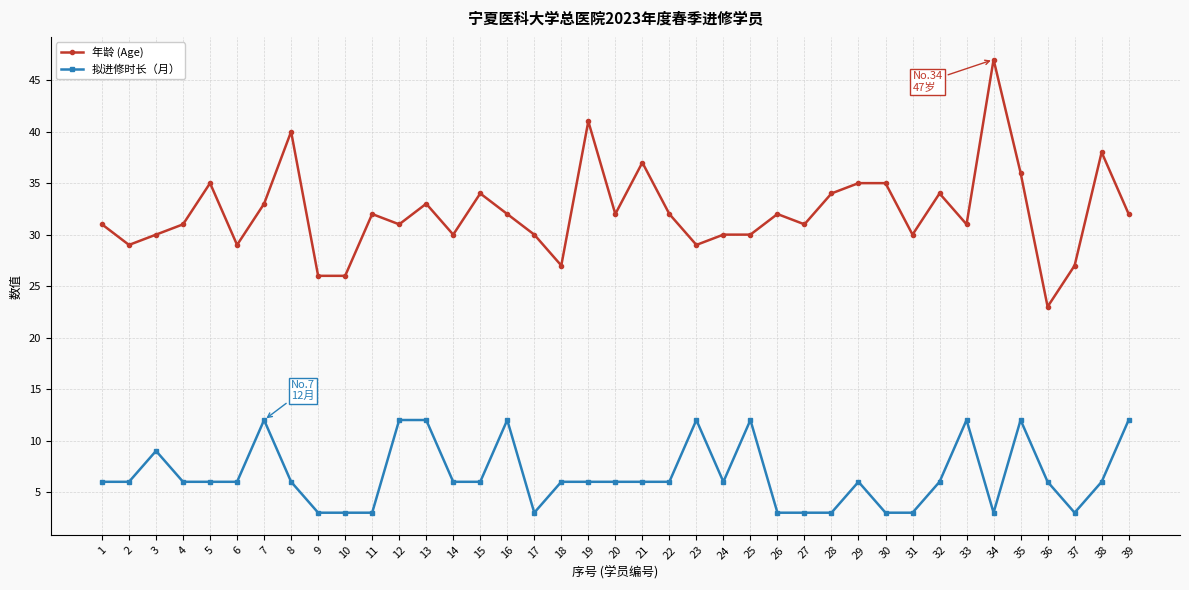

How many data points does each series have?

39